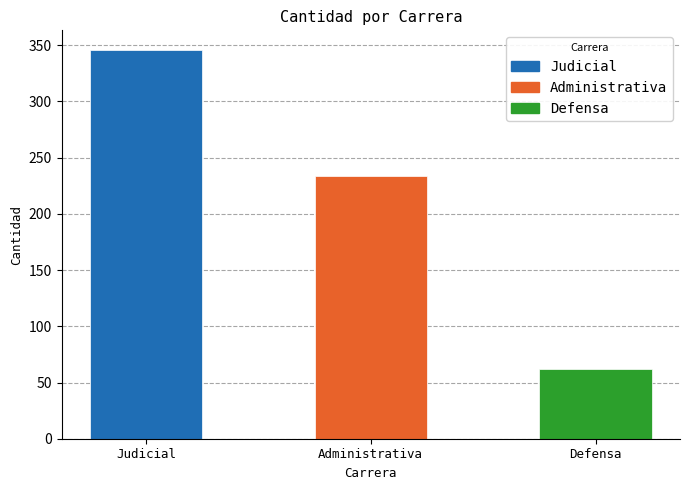

Are the bars horizontal?

No